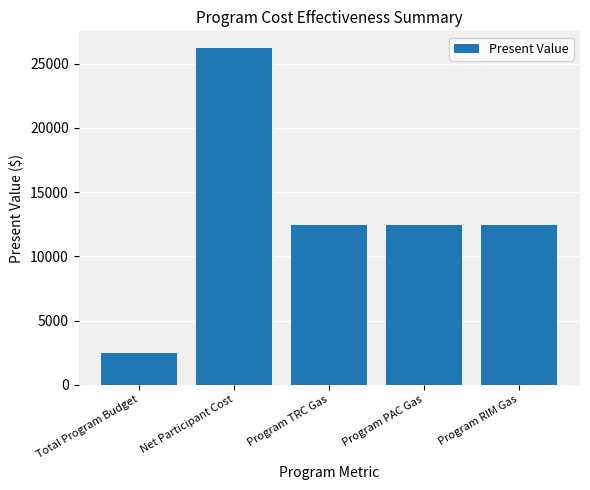

Does the chart contain any negative values?

No